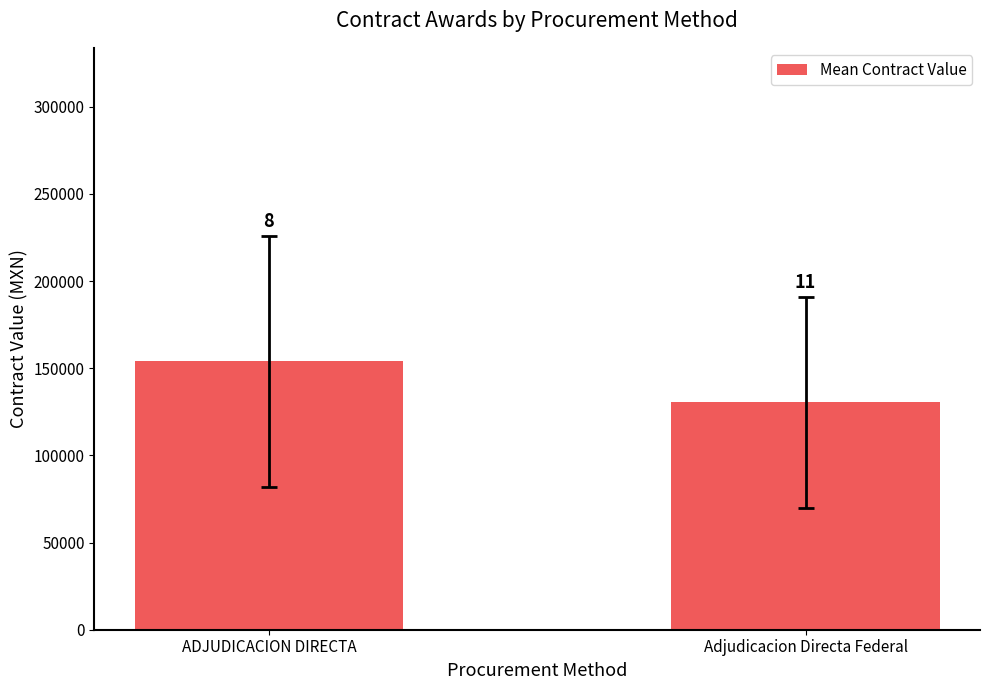

What is the smallest value displayed?

130409.1